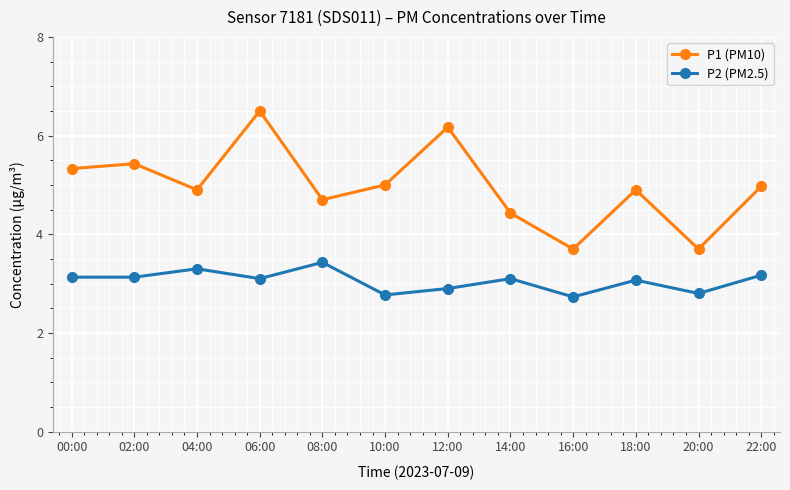

Is it true that P2 (PM2.5) equals 2.8 at 10:00?

True